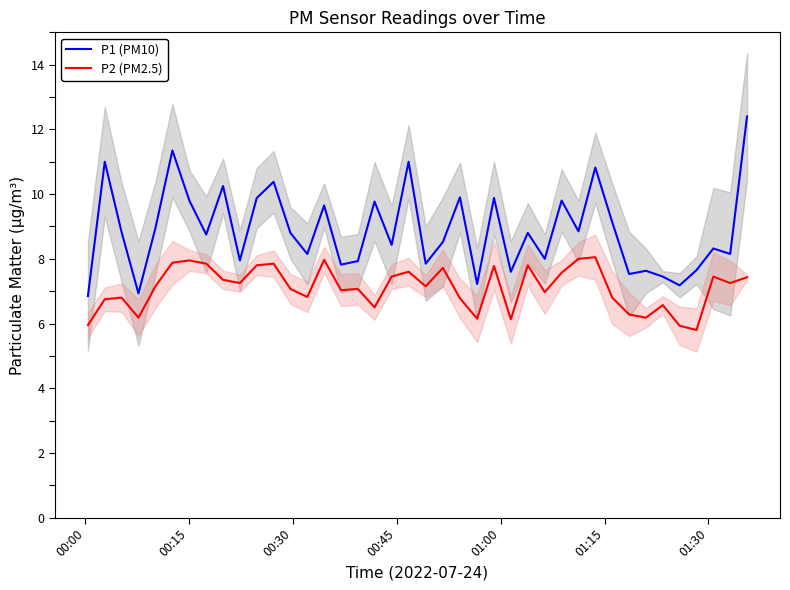

True or false: P2 (PM2.5) and P1 (PM10) cross at least once.

False